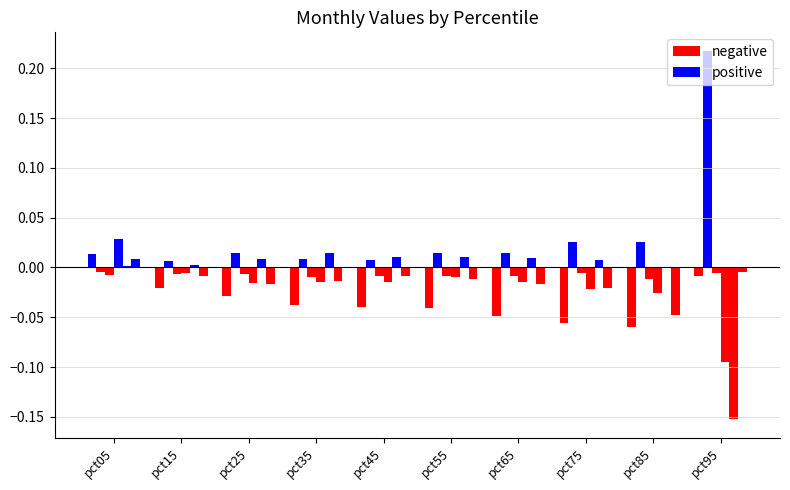

Rank the series by their maximum value, from highest to lowest.

positive, negative